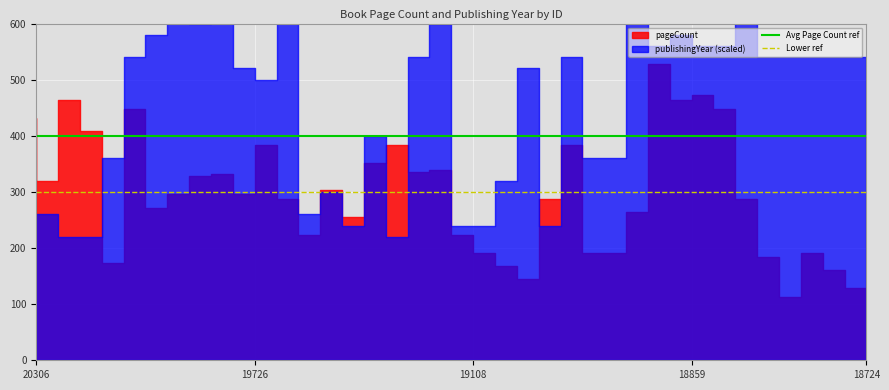

Count the number of data series in this chart.

2